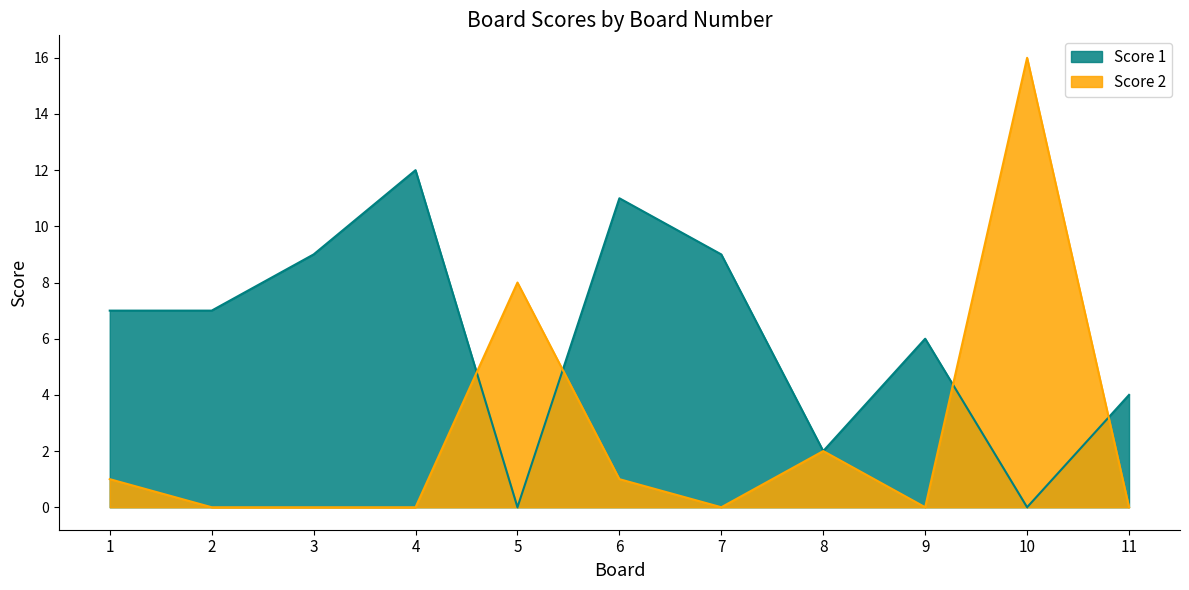

Where is the first local maximum for Score 1?

4